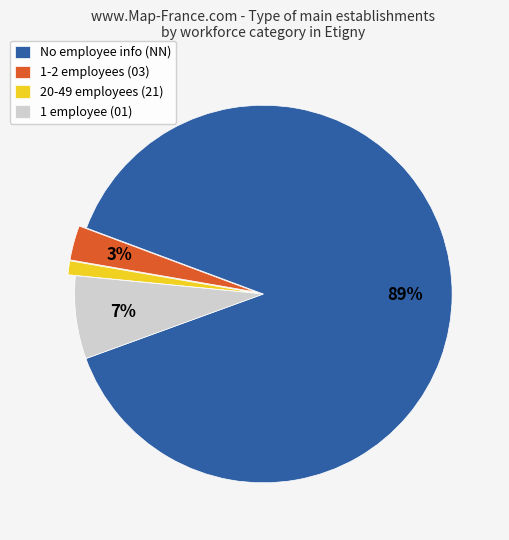

Which has a higher value, No employee info (NN) or 20-49 employees (21)?

No employee info (NN)